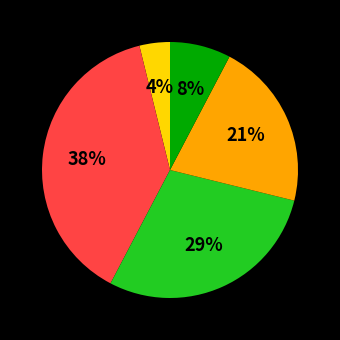

To the nearest percent, what is the average slice percentage?

20%